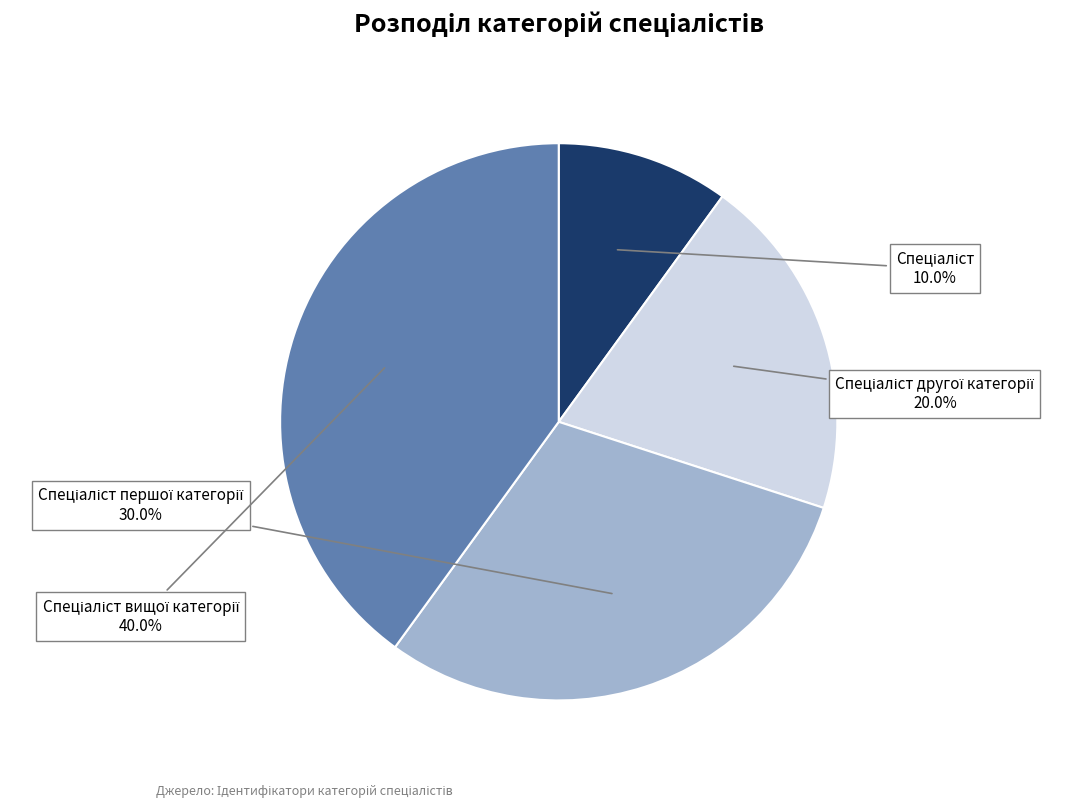

Is there a majority slice in this chart?

No